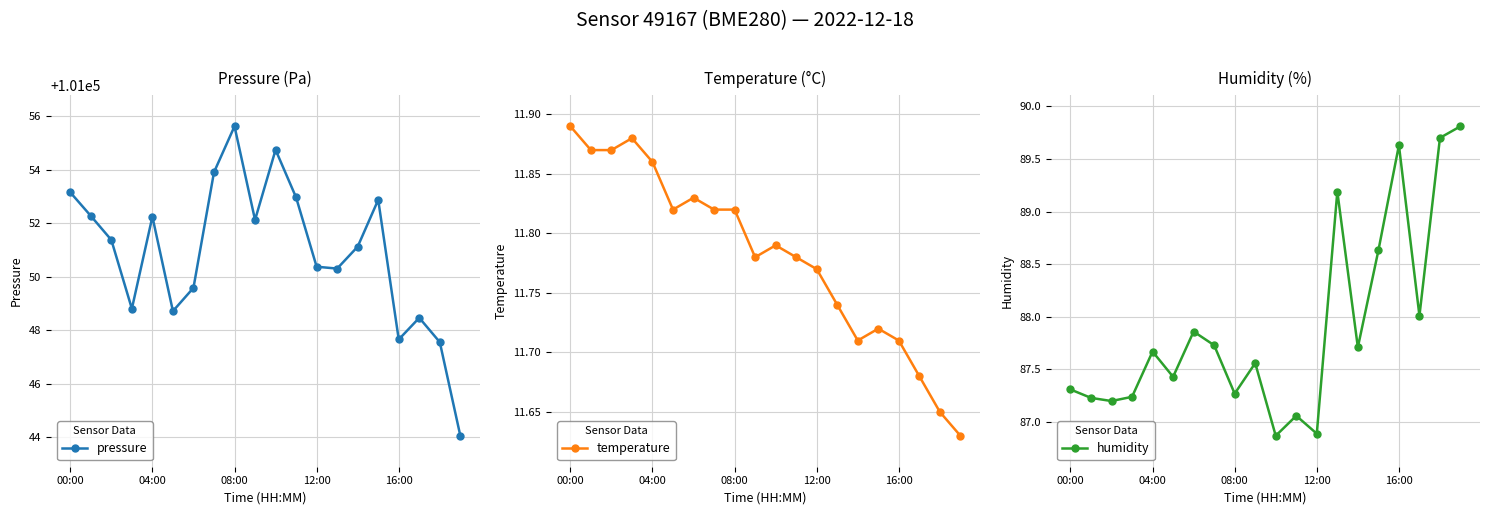

How many series are shown in this chart?

3